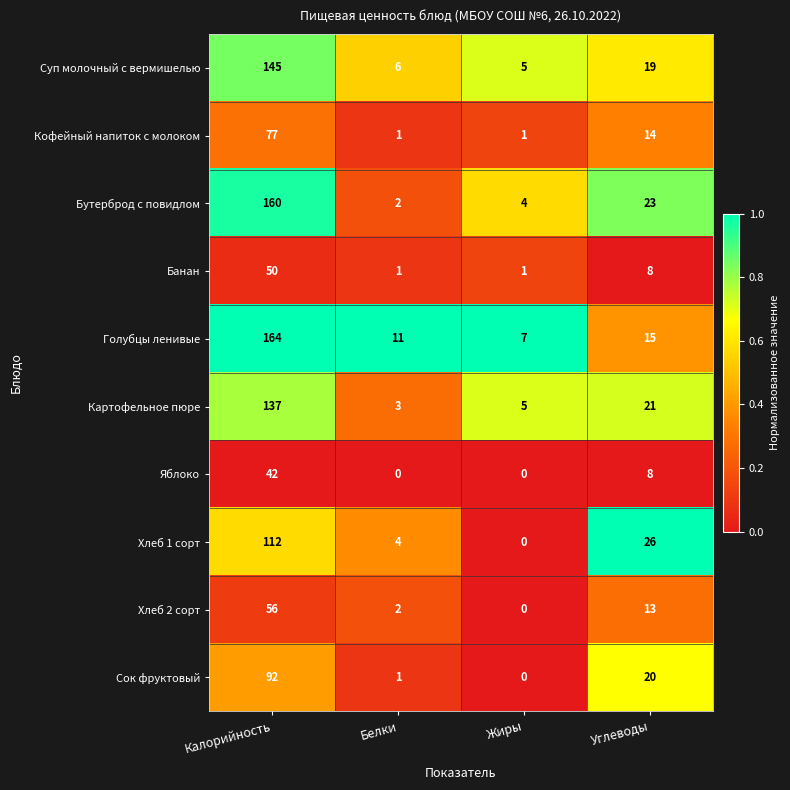

Which series has the largest total across all categories?

Голубцы ленивые